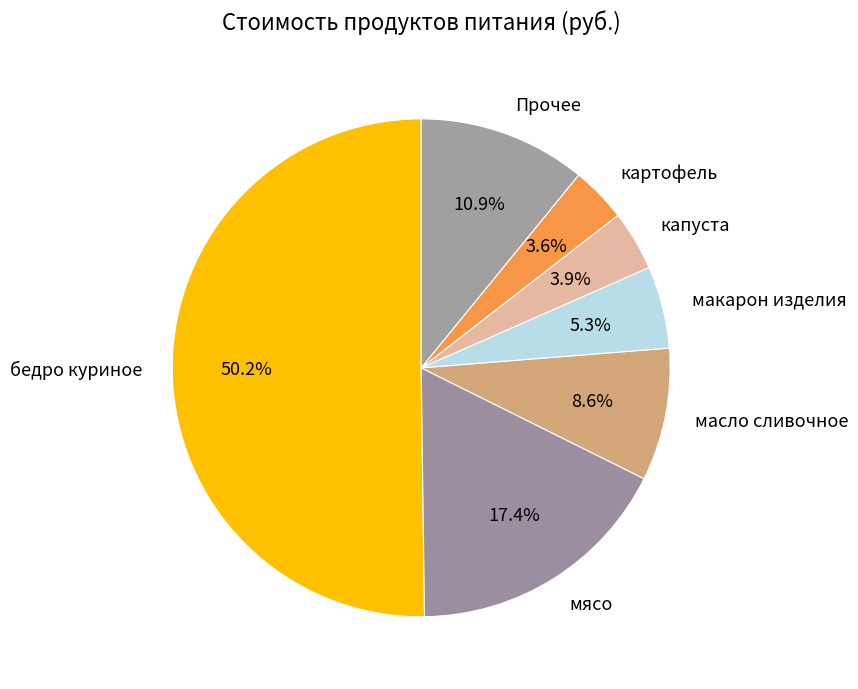

Between картофель and масло сливочное, which is larger?

масло сливочное